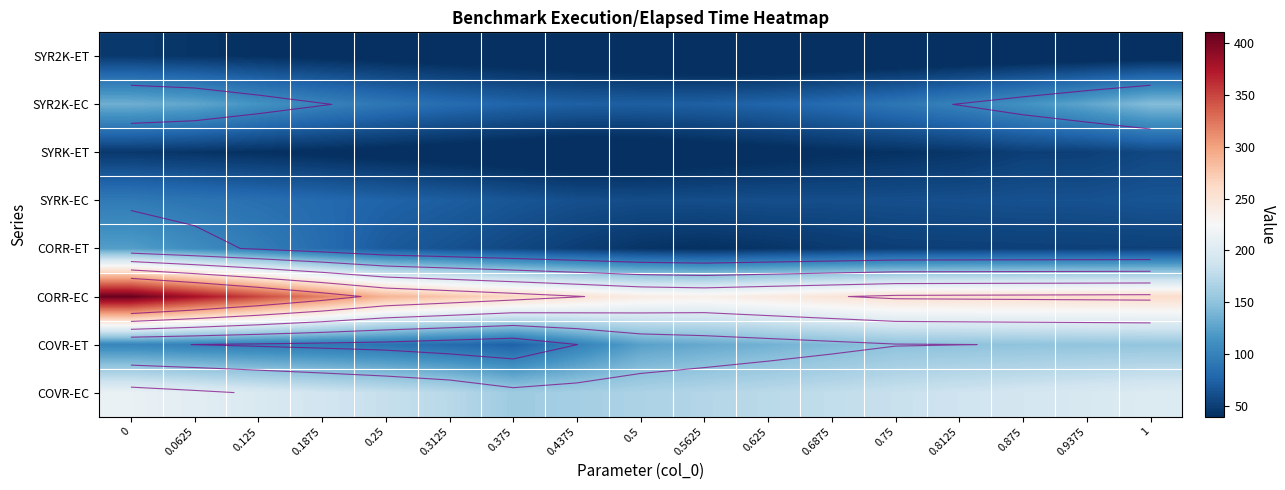

Is the value of row_1 at 0.0625 greater than the value of row_0 at 0.4375?

Yes